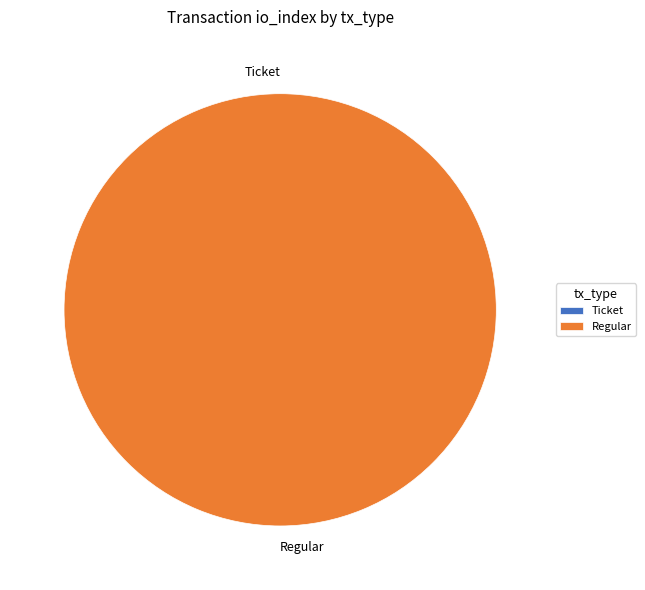

What percentage is NOT represented by Ticket?

100.0%